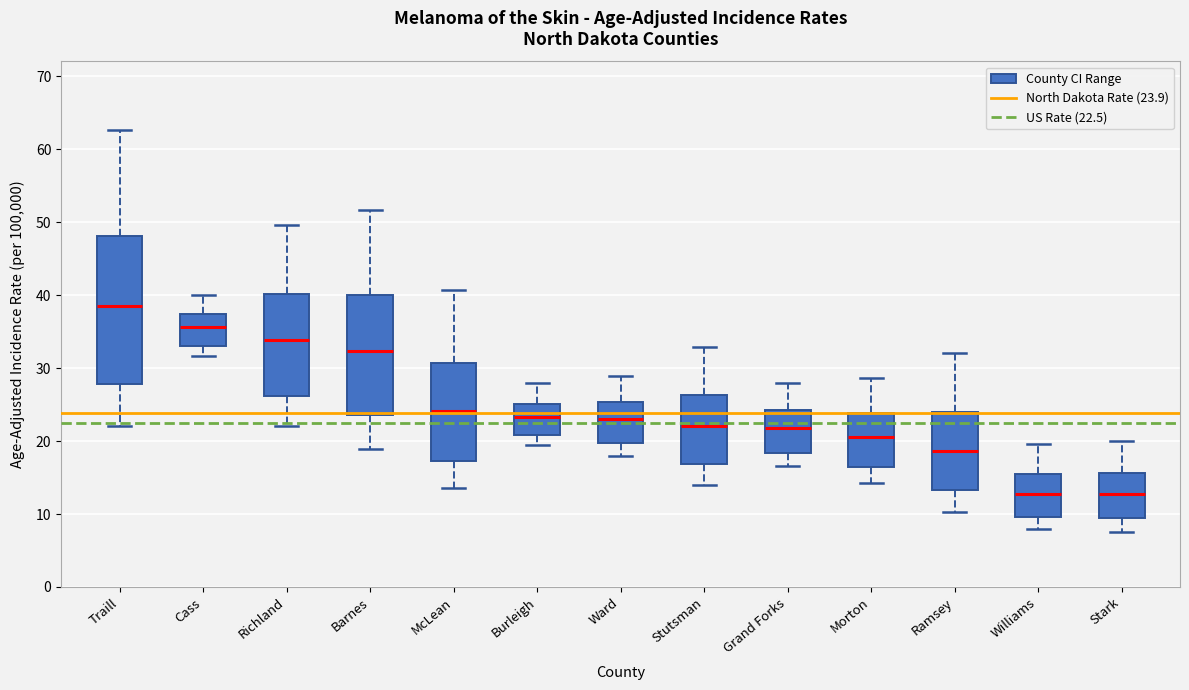

Reading left to right, read every box against the y-axis: the position of its median line, the range the box covers, and the ends of its whiskers. The values are not printed on the chart, so give them approximately, as read against the axis.

Traill: median 39, box 28 to 48, whiskers 22 to 63
Cass: median 36, box 33 to 37, whiskers 32 to 40
Richland: median 34, box 26 to 40, whiskers 22 to 50
Barnes: median 32, box 24 to 40, whiskers 19 to 52
McLean: median 24, box 17 to 31, whiskers 14 to 41
Burleigh: median 23, box 21 to 25, whiskers 19 to 28
Ward: median 23, box 20 to 25, whiskers 18 to 29
Stutsman: median 22, box 17 to 26, whiskers 14 to 33
Grand Forks: median 22, box 18 to 24, whiskers 17 to 28
Morton: median 21, box 16 to 24, whiskers 14 to 29
Ramsey: median 19, box 13 to 24, whiskers 10 to 32
Williams: median 13, box 10 to 16, whiskers 8 to 20
Stark: median 13, box 9 to 16, whiskers 8 to 20